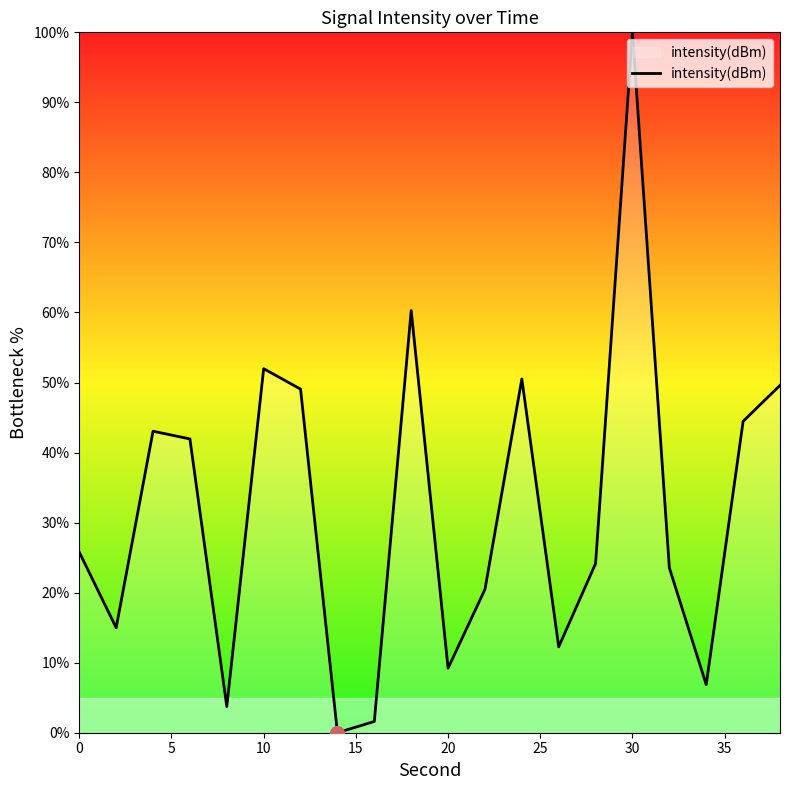

What is the greatest value displayed?

100.0